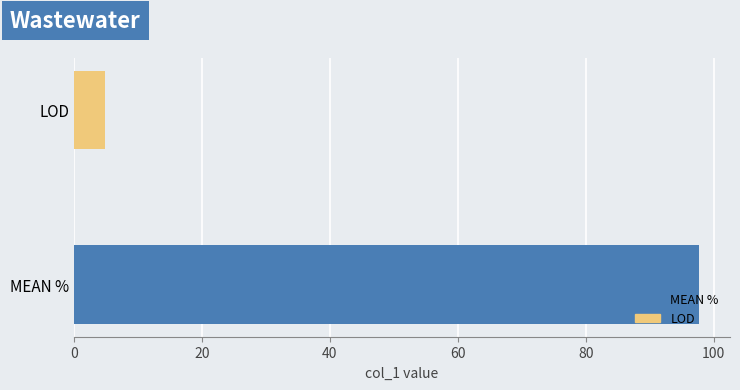

Reading top to bottom, list all the values displayed in this chart.

LOD=4.8	MEAN %=97.7